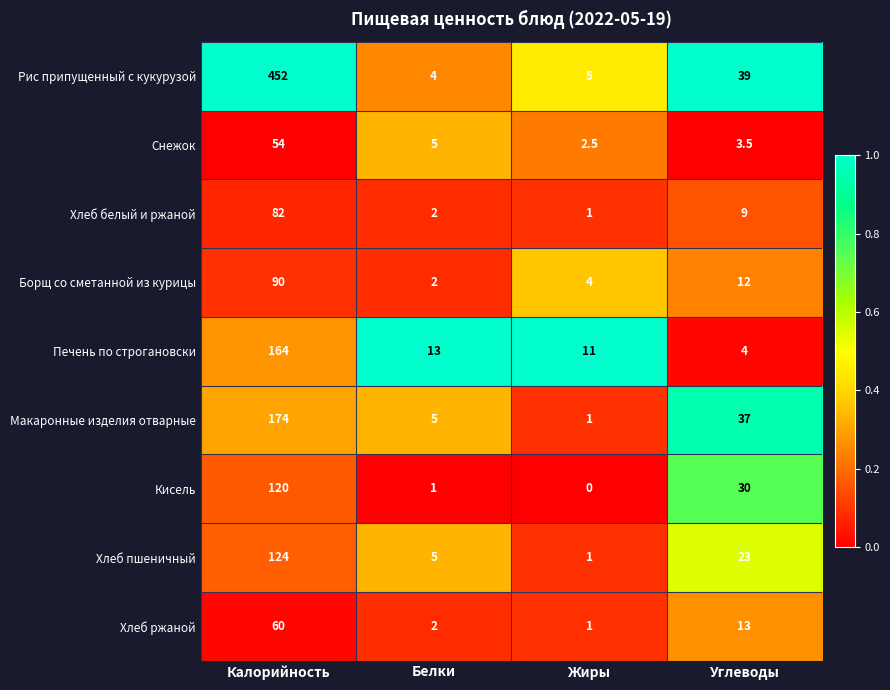

True or false: Хлеб белый и ржаной has a value of 2.0 at Белки.

True